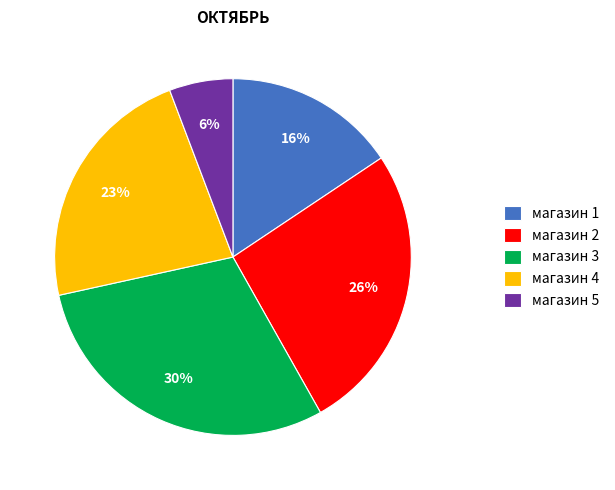

How many segments does this pie chart have?

5